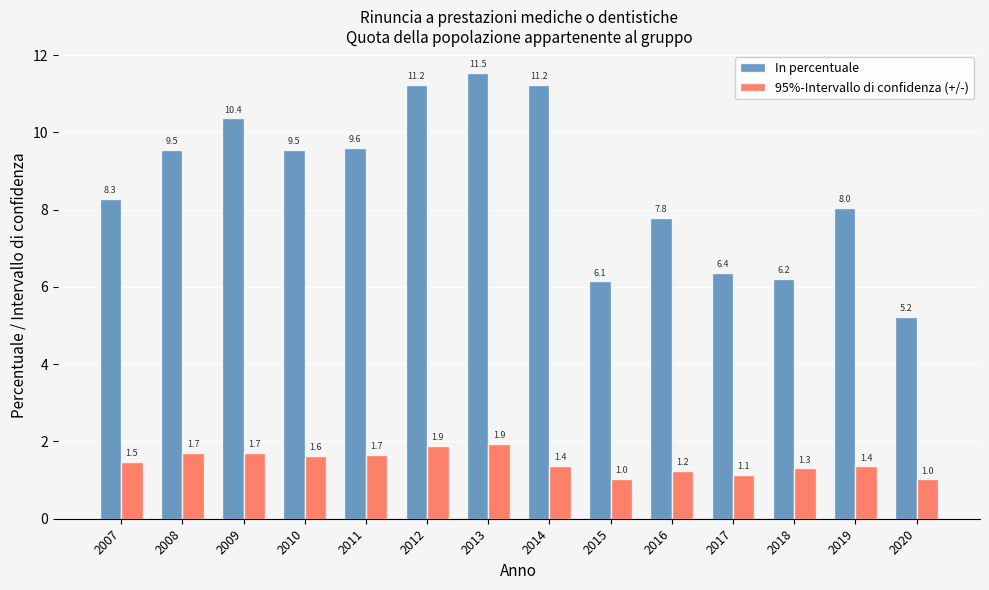

What is the spread (max minus min) of values at 2020?

4.2